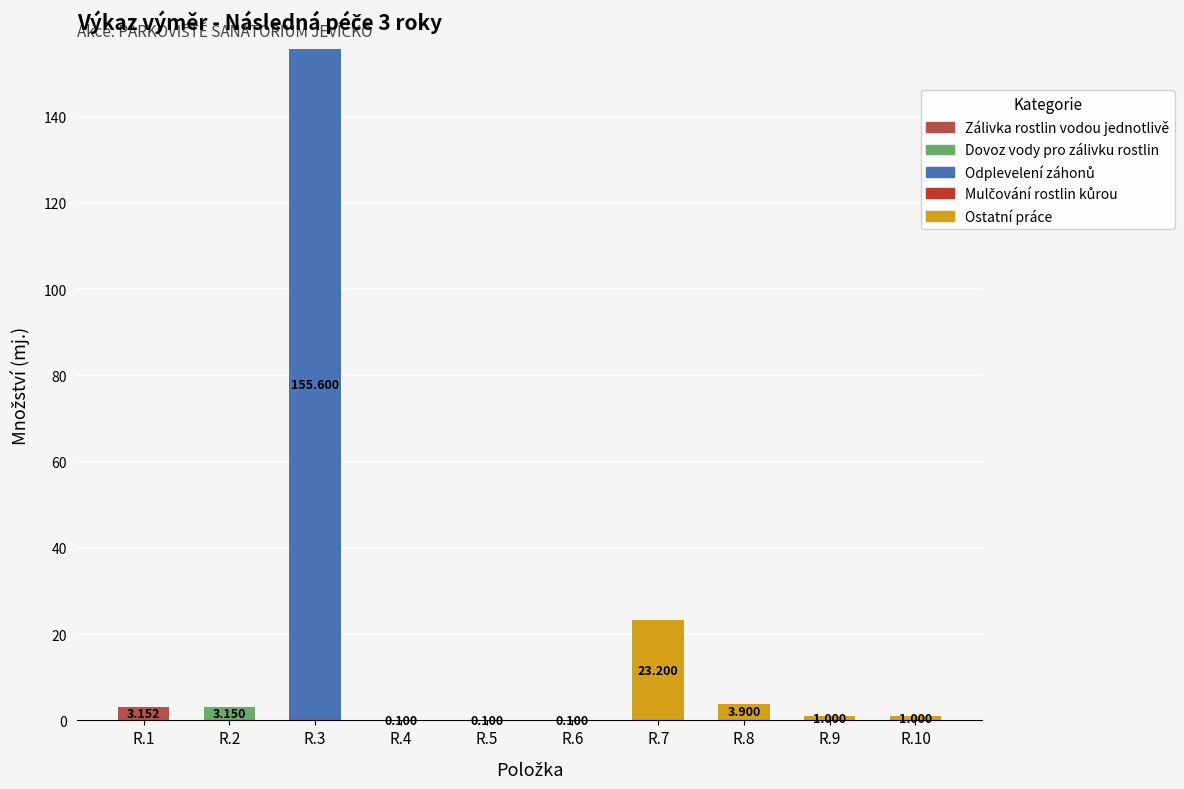

How many series are shown in this chart?

5